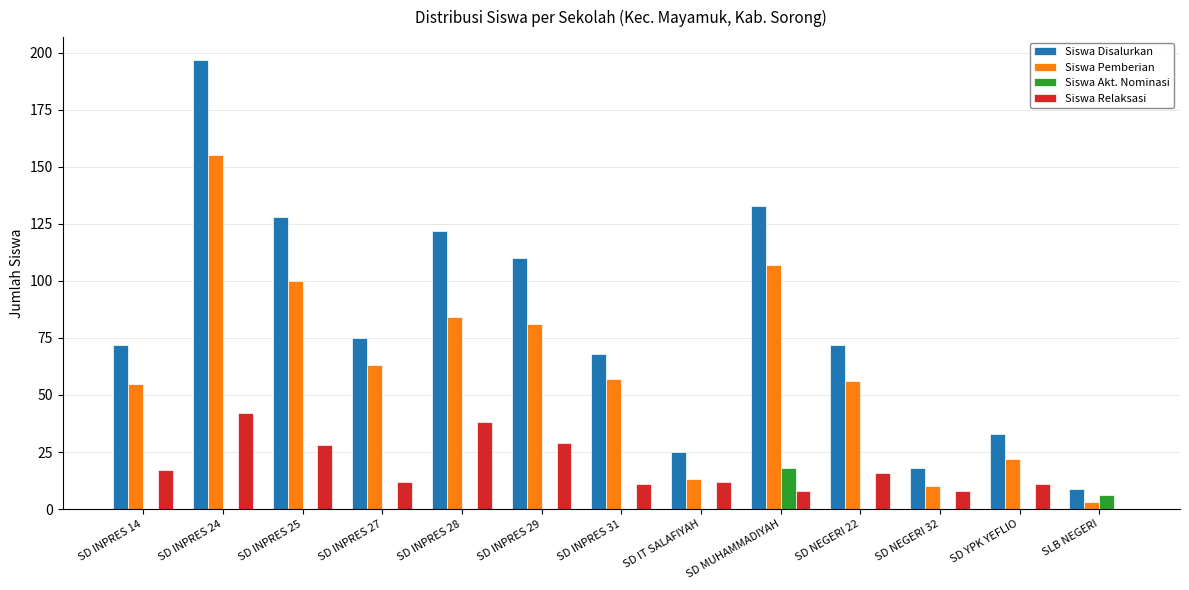

Which series changed the most between SD INPRES 28 and SD NEGERI 22?

Siswa Disalurkan